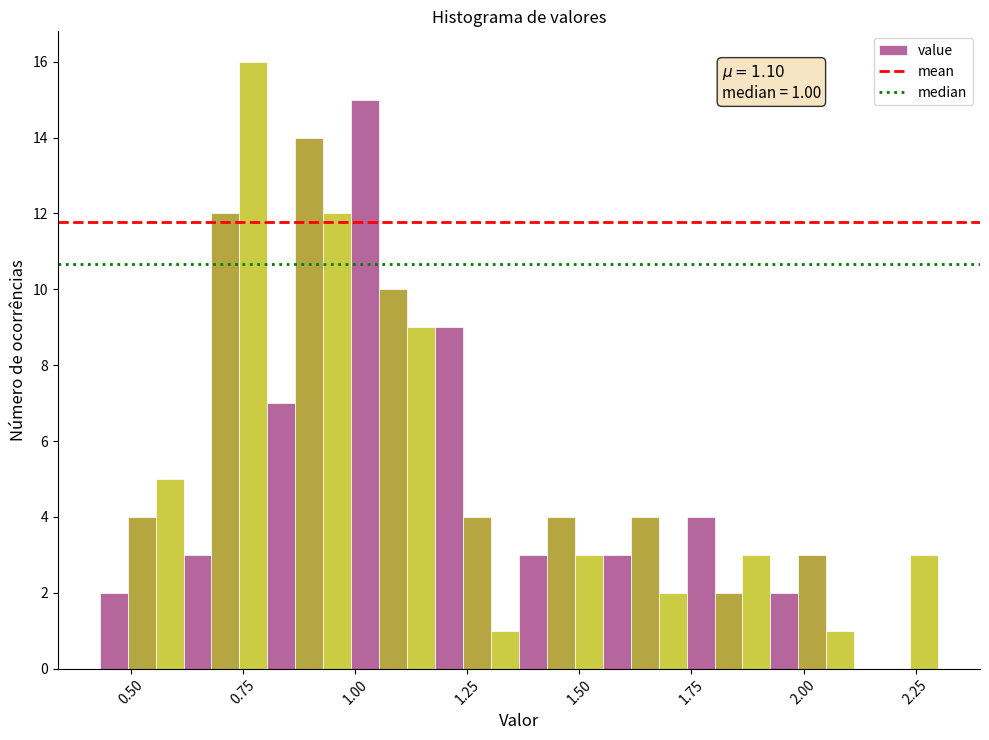

Around what value on the x-axis is the tallest bar? Give the approximate position of its centre, as read against the axis.

0.75